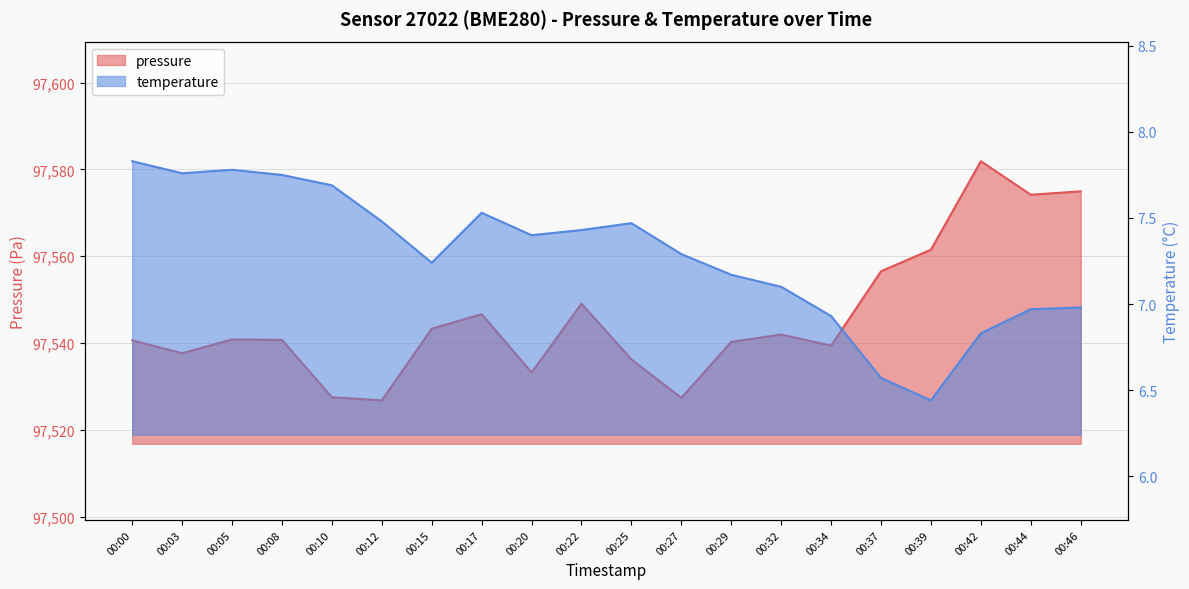

How many distinct data groups are displayed?

2